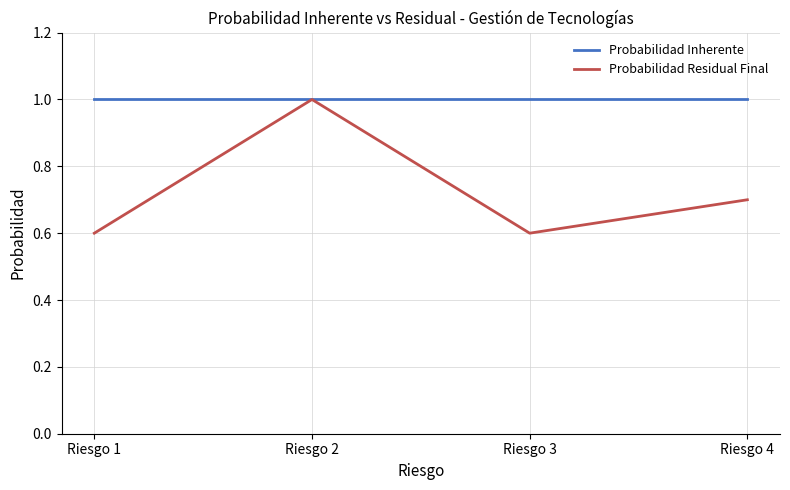

The Probabilidad Inherente series shows 1.0 at Riesgo 4. True or false?

True